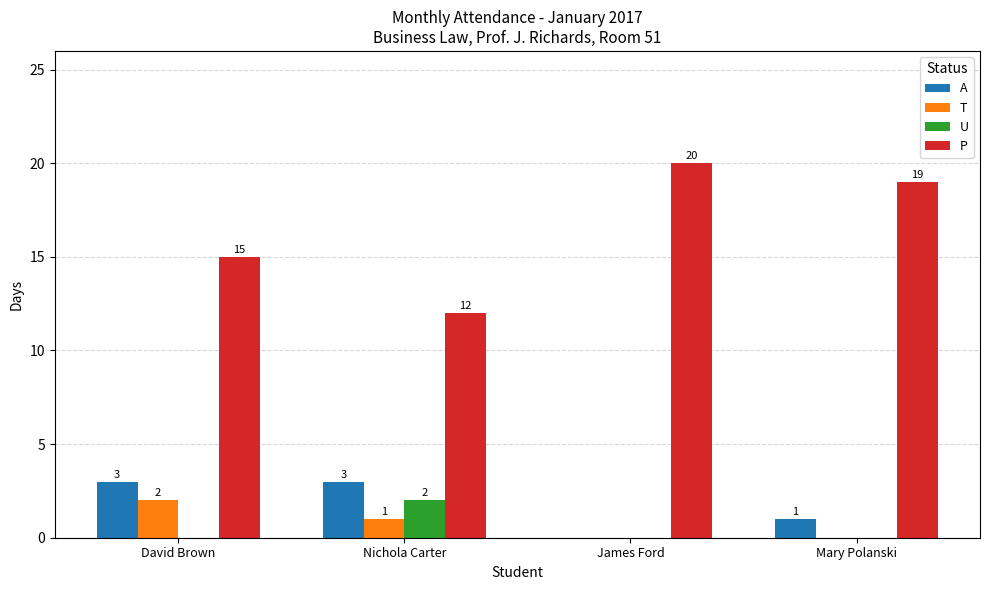

Are the bars horizontal?

No